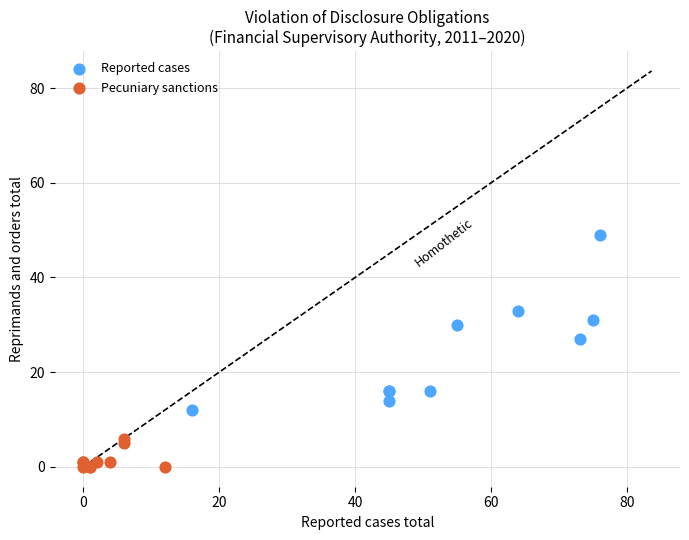

Which series reaches the minimum Y coordinate?

Pecuniary sanctions